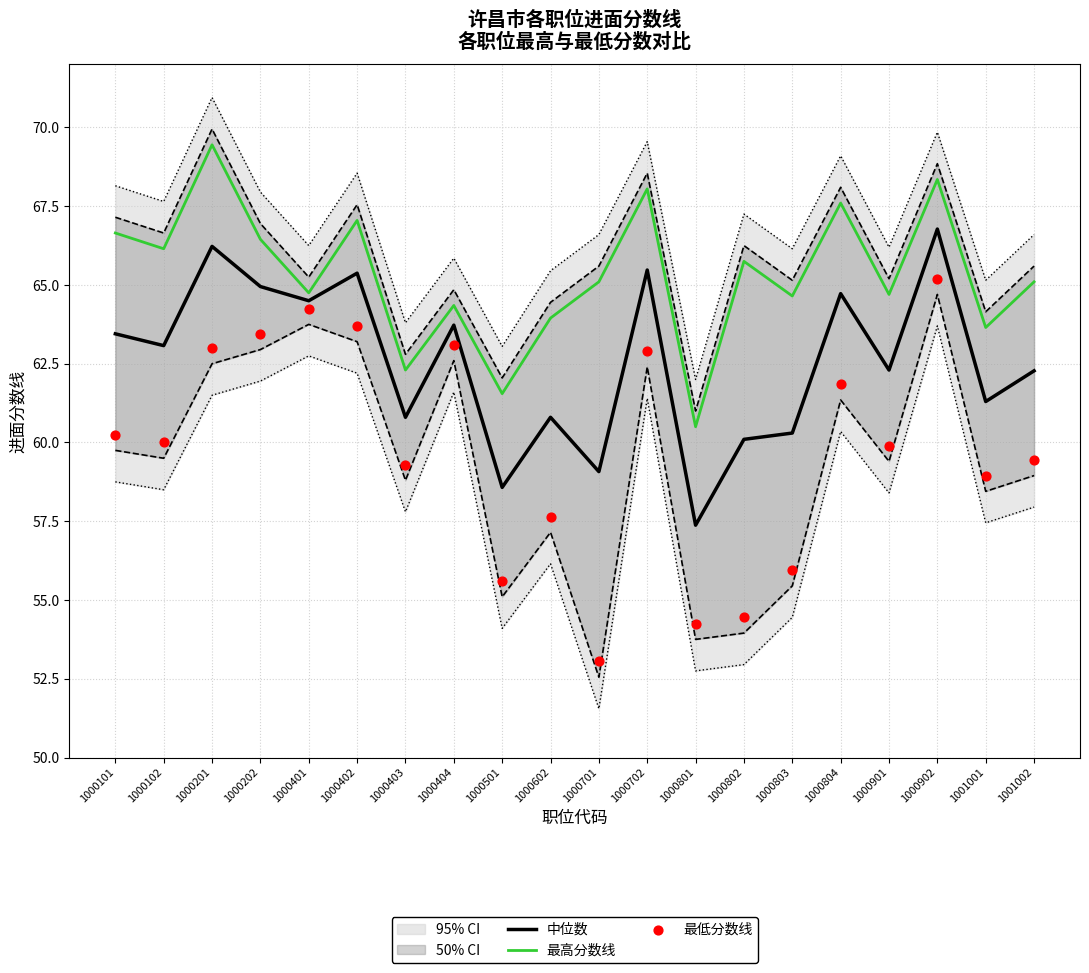

Which series has the largest total across all categories?

最高分数线